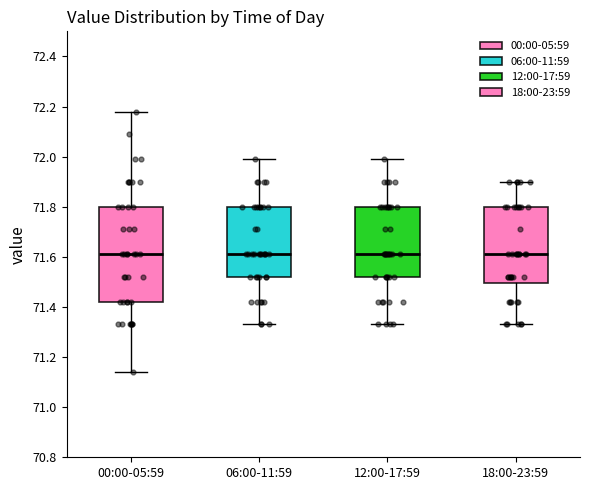

Reading left to right, transcribe this box plot: for each box, give where its median line is, the range the box spans, and where its two whiskers end, as read against the y-axis. The values are not printed on the chart, so give them approximately, as read against the axis.

00:00-05:59: median 71.62, box 71.42 to 71.80, whiskers 71.14 to 72.18
06:00-11:59: median 71.62, box 71.52 to 71.80, whiskers 71.34 to 72.00
12:00-17:59: median 71.62, box 71.52 to 71.80, whiskers 71.34 to 72.00
18:00-23:59: median 71.62, box 71.50 to 71.80, whiskers 71.34 to 71.90